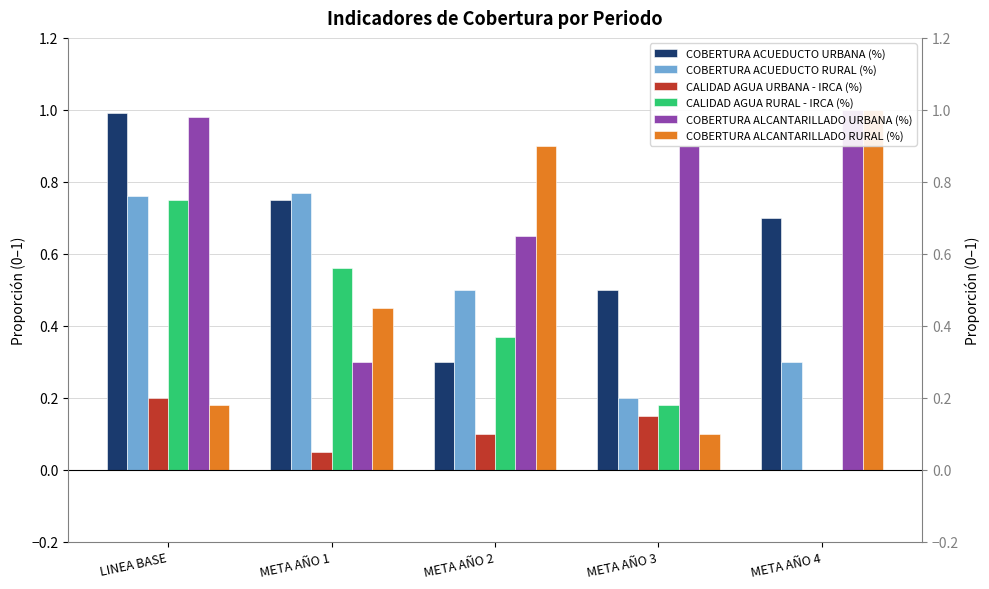

Is it true that COBERTURA ACUEDUCTO URBANA (%) equals 0.5 at META AÑO 3?

True